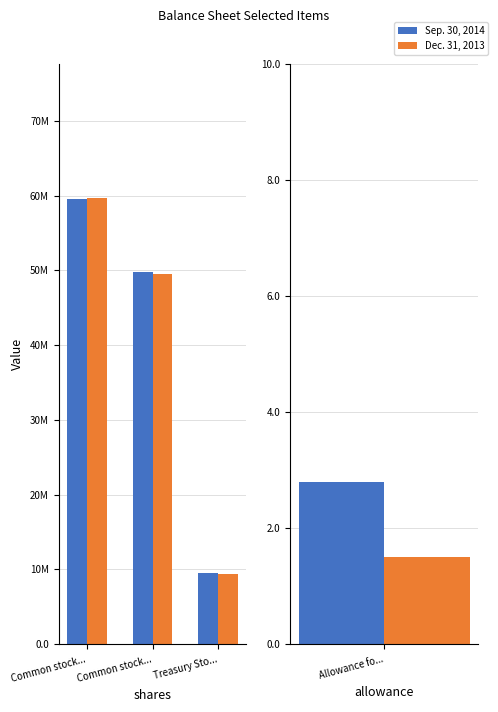

What is the label of the 3rd bar from the right?

Common stock...